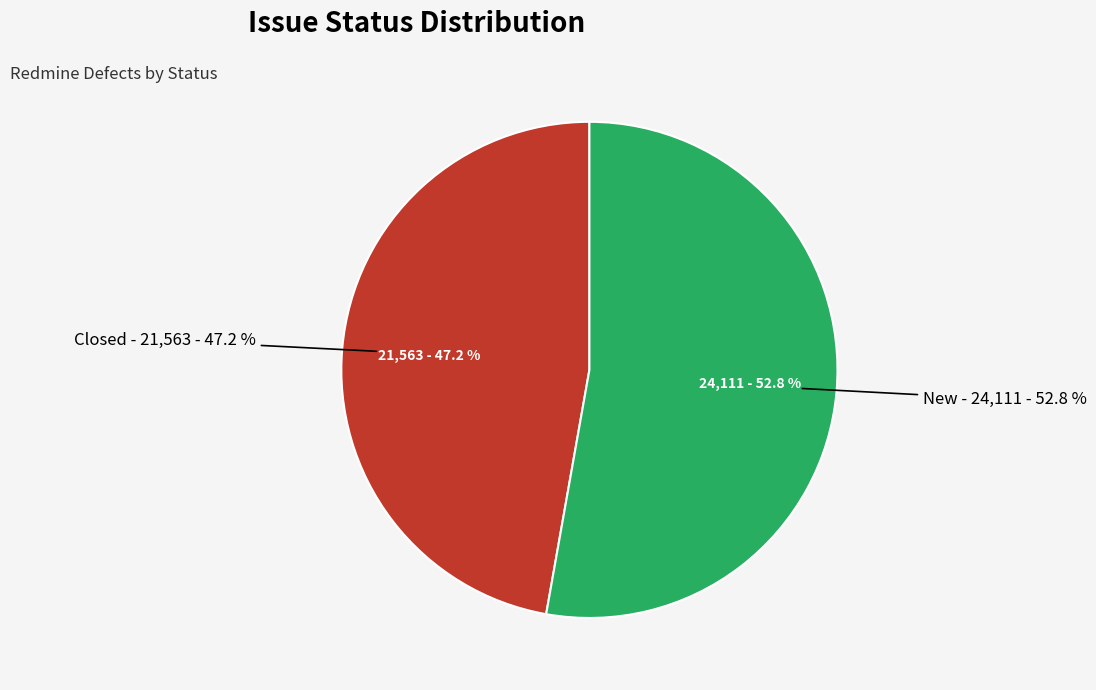

Do New and Closed together represent more than half of the pie?

Yes